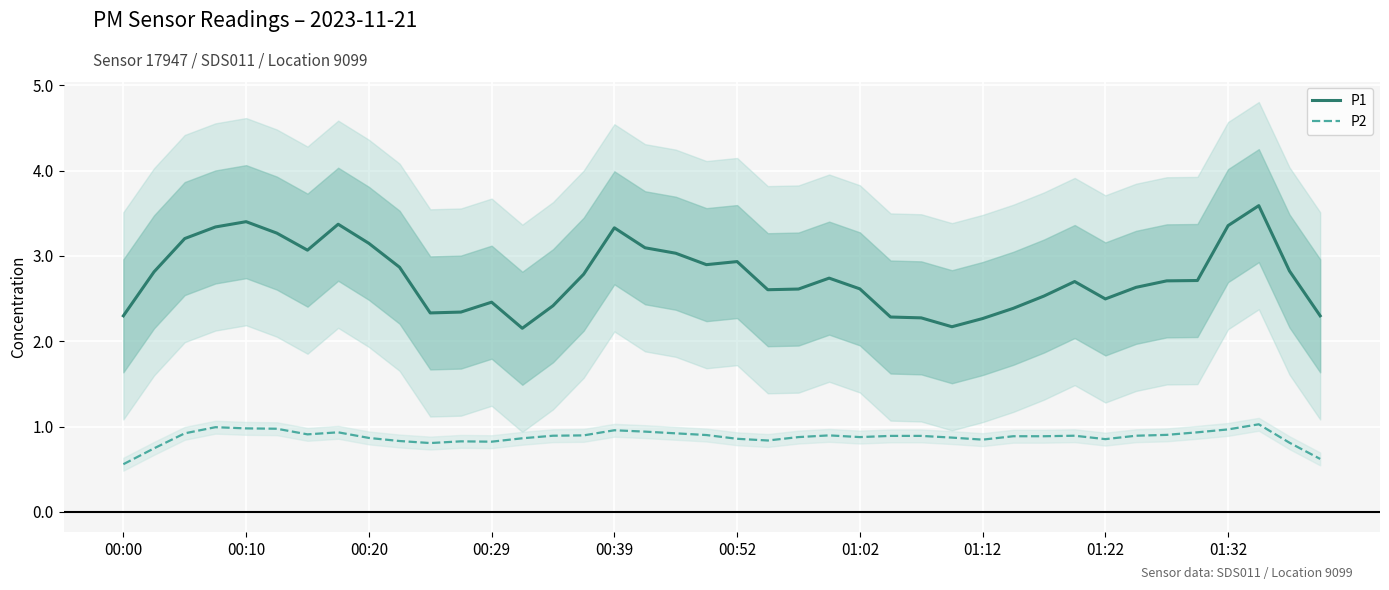

What is the total value across all series at 17?

4.0